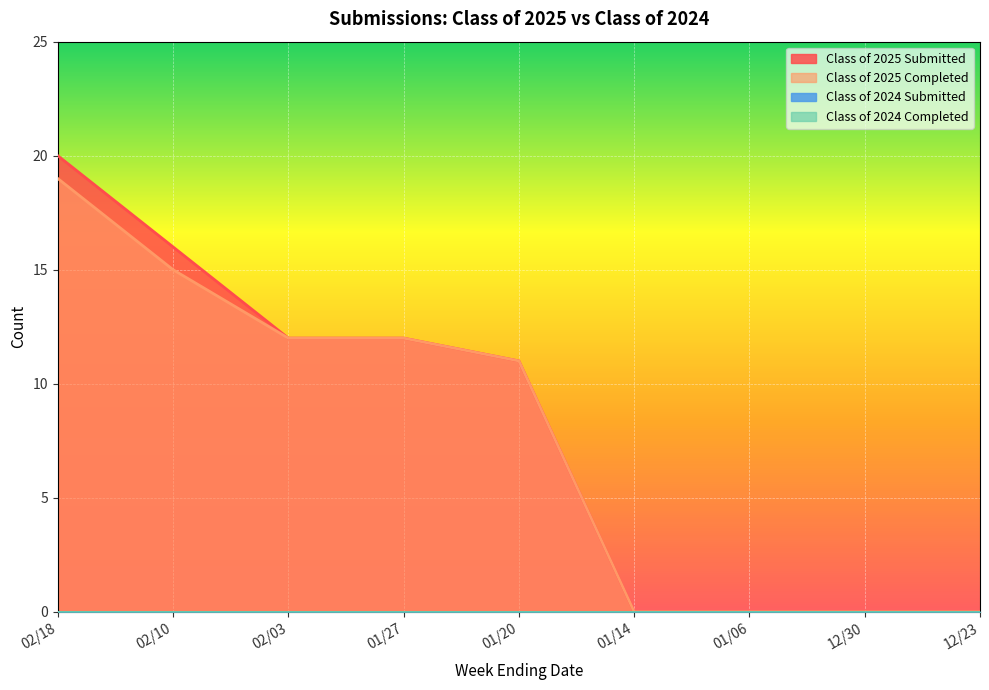

At which label does Class of 2025 Completed reach its minimum?

01/14